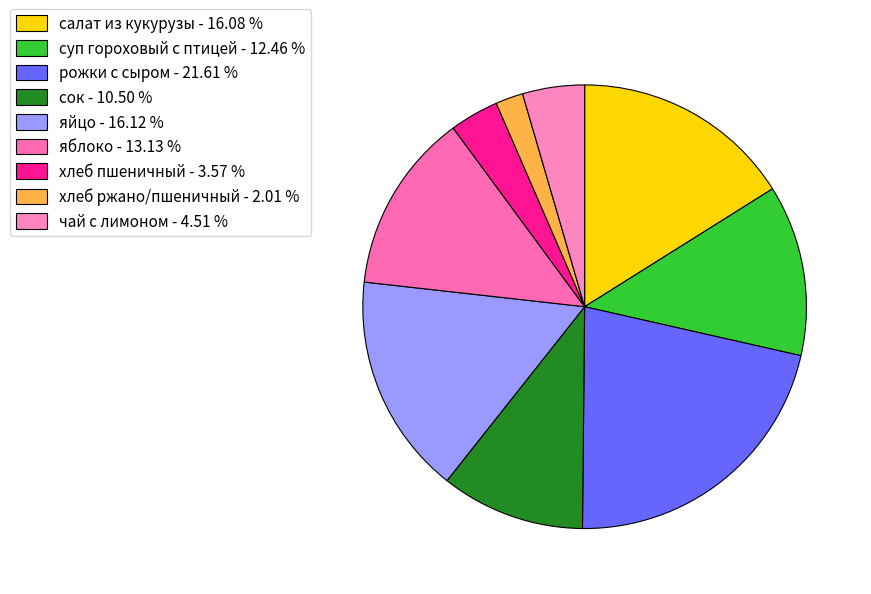

What is the largest slice in the pie chart?

рожки с сыром